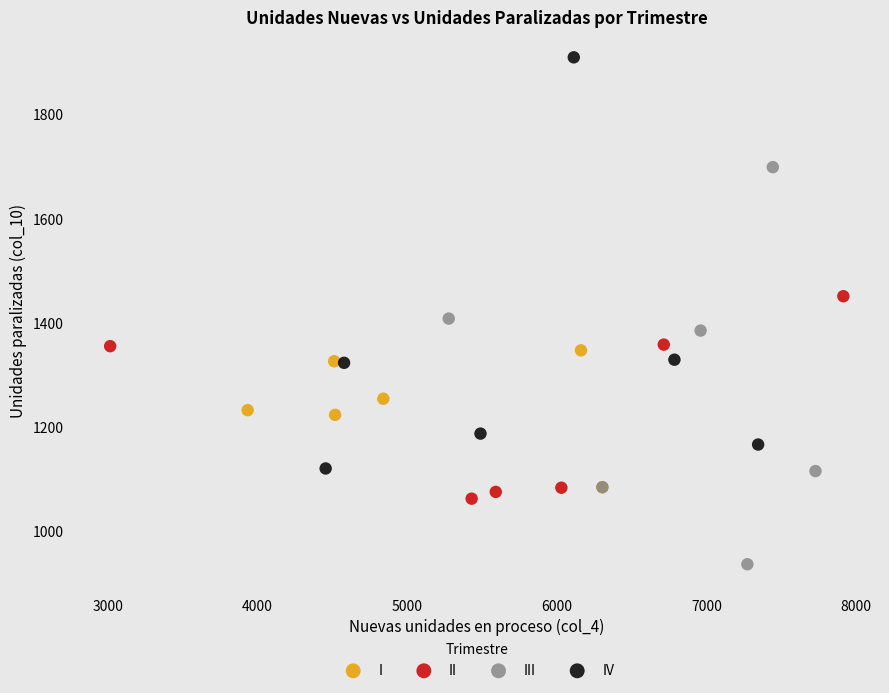

Which series reaches the maximum Y coordinate?

IV